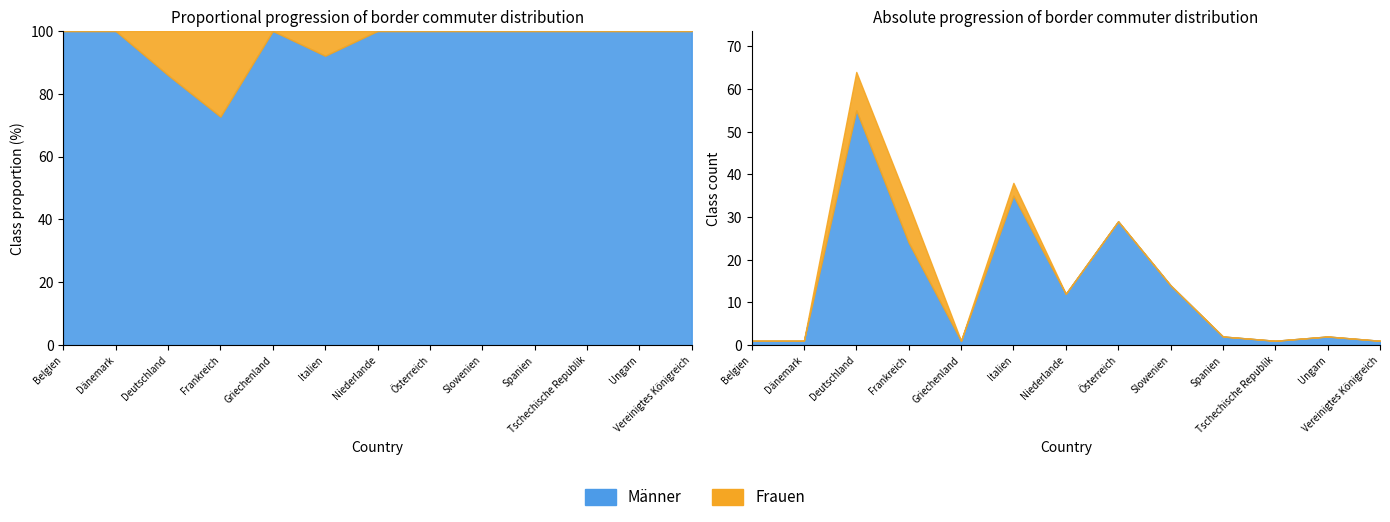

Where is the first local maximum for Männer?

Deutschland